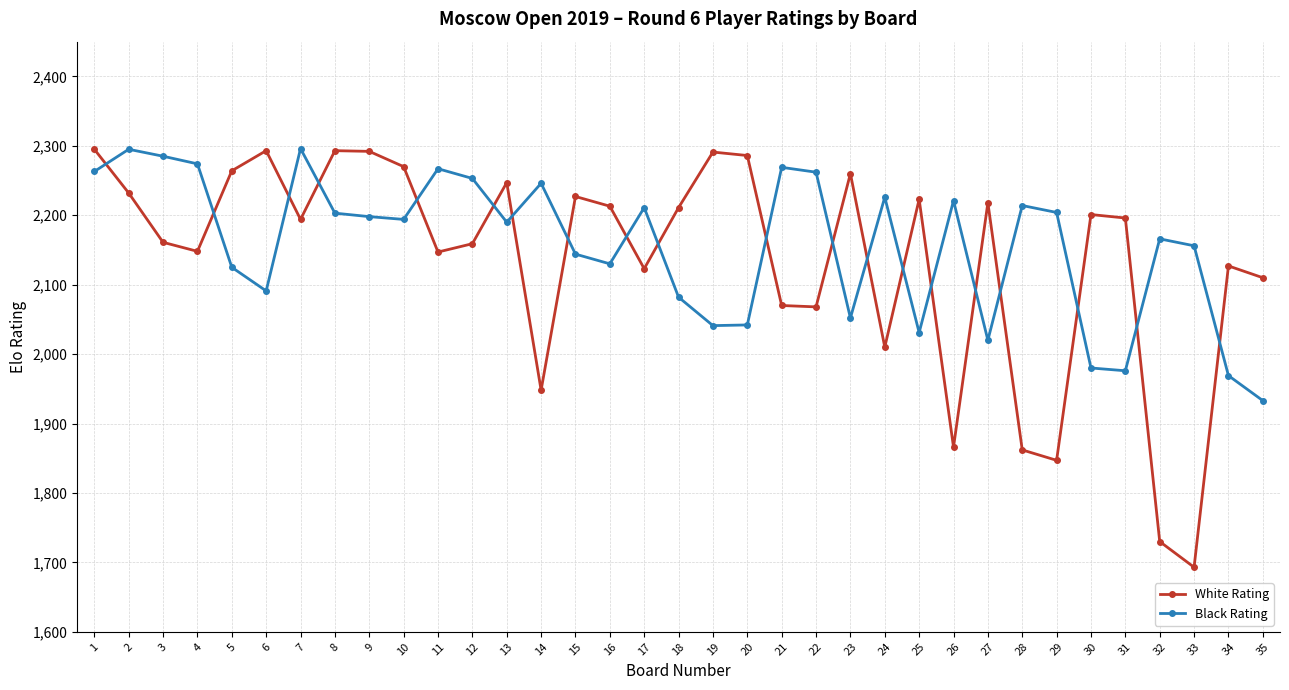

The value of Black Rating at 3 is 1594. True or false?

False